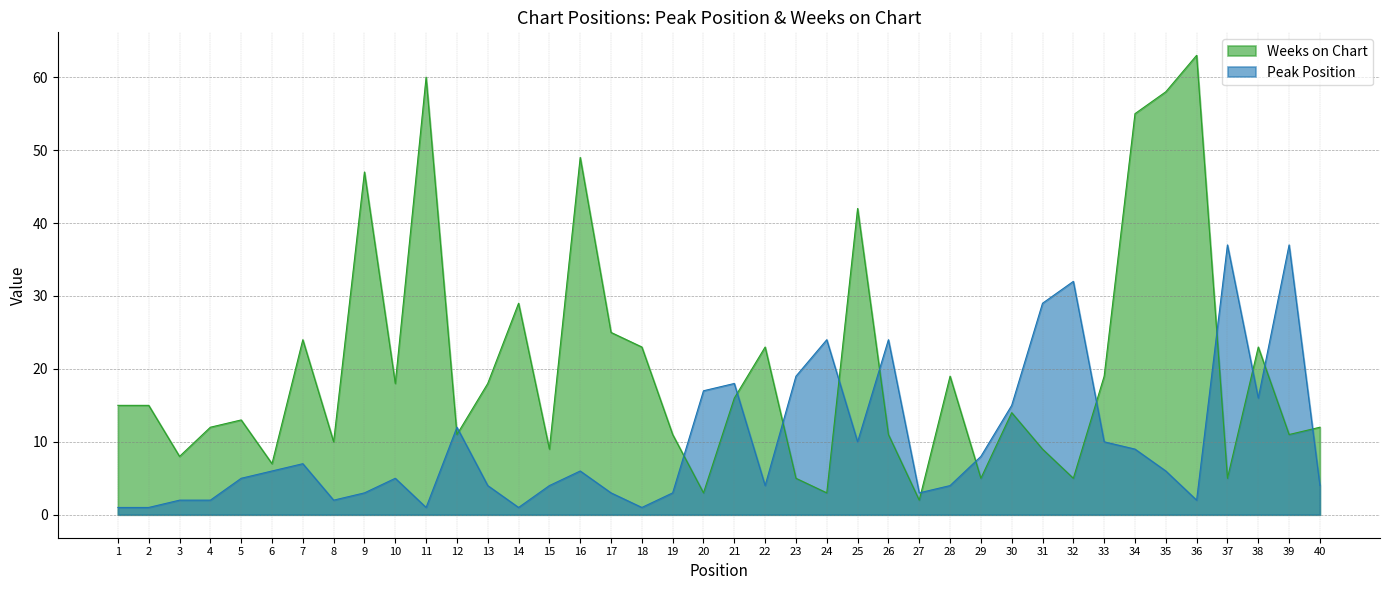

Does the chart display data point markers on the line(s)?

No